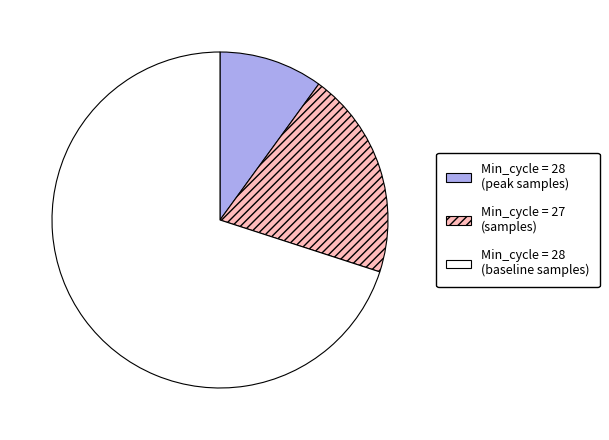

Count the number of slices in the pie.

3